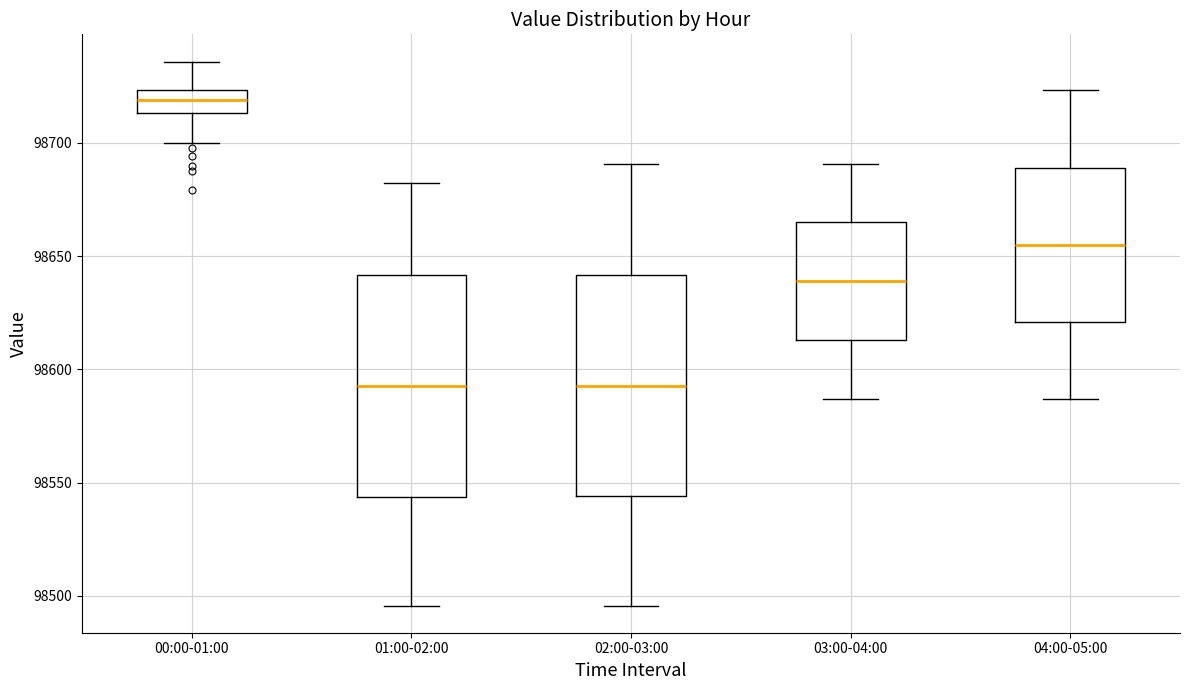

Reading left to right, transcribe this box plot: for each box, give where its median line is, the range the box spans, and where its two whiskers end, as read against the y-axis. The values are not printed on the chart, so give them approximately, as read against the axis.

00:00-01:00: median 98720, box 98715 to 98725, whiskers 98700 to 98735
01:00-02:00: median 98595, box 98545 to 98640, whiskers 98495 to 98685
02:00-03:00: median 98595, box 98545 to 98640, whiskers 98495 to 98690
03:00-04:00: median 98640, box 98615 to 98665, whiskers 98585 to 98690
04:00-05:00: median 98655, box 98620 to 98690, whiskers 98585 to 98725